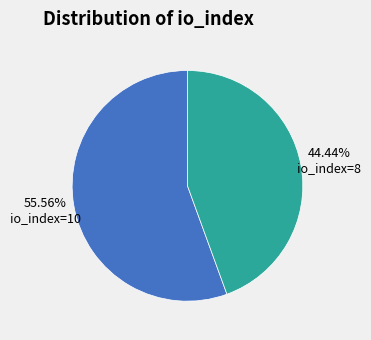

Is there a majority slice in this chart?

Yes